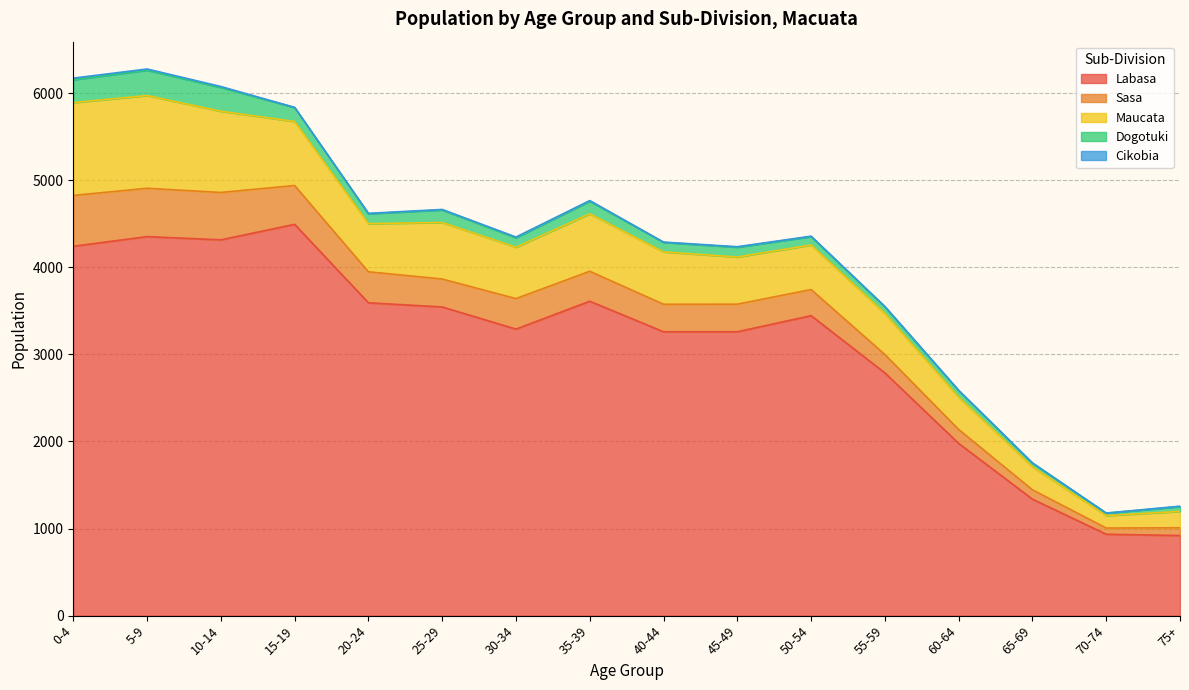

Reading left to right, transcribe all the data shown in this chart.

Labasa: 4242	4353	4316	4494	3593	3545	3291	3611	3260	3260	3445	2788	1978	1338	935	920
Sasa: 584	555	544	446	356	321	350	344	316	317	300	211	160	107	71	89
Maucata: 1066	1065	933	735	553	649	590	660	601	542	512	473	371	265	143	188
Dogotuki: 262	291	273	161	114	144	109	145	110	112	96	74	76	42	28	55
Cikobia: 19	14	11	1	4	6	8	7	3	6	5	5	3	2	1	5